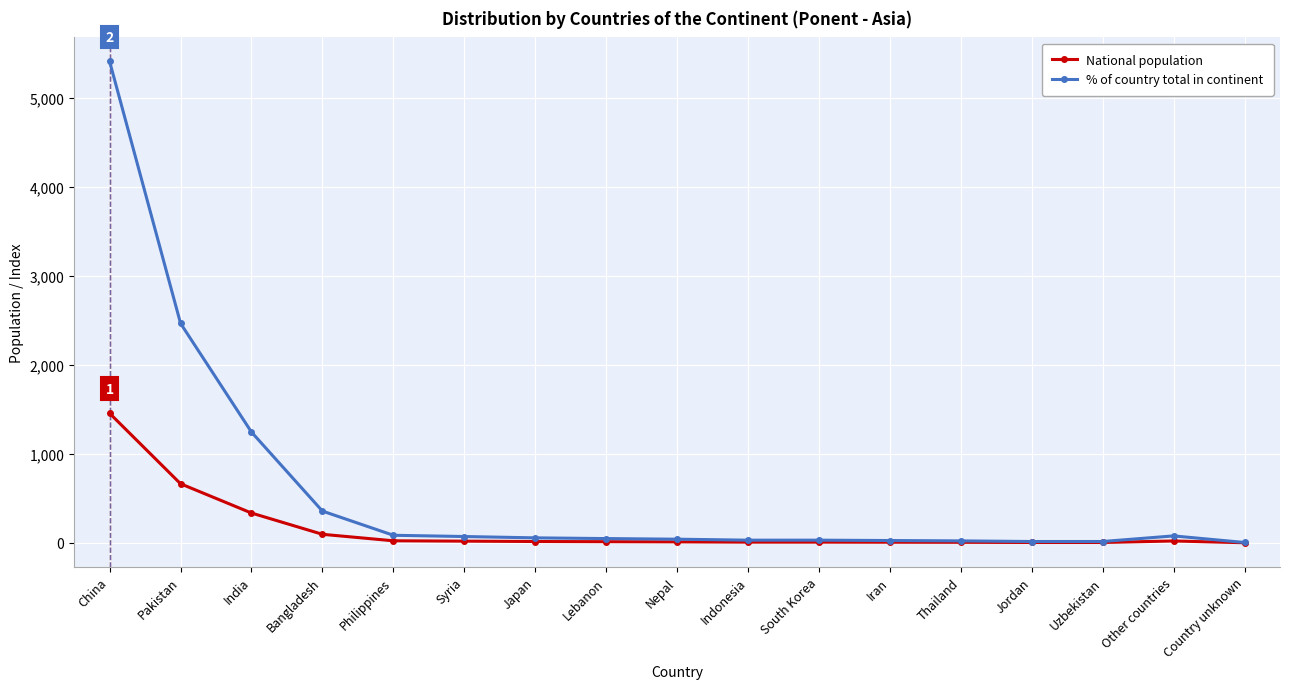

At which category is the sum across all series the highest?

China